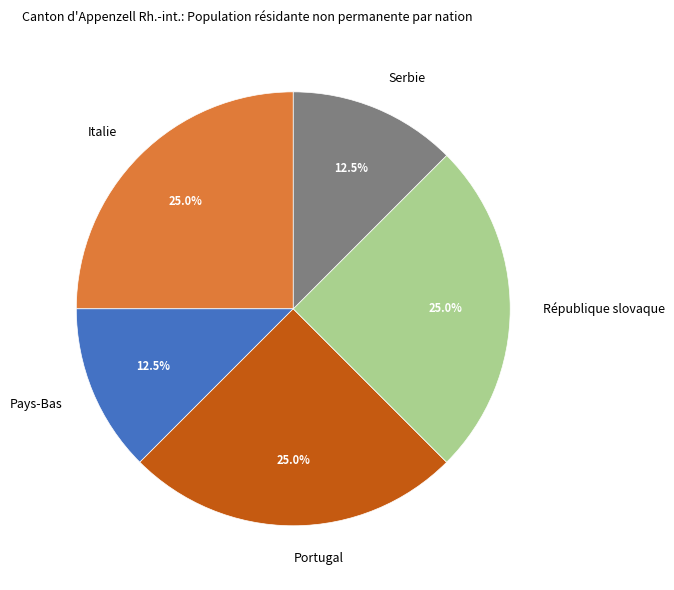

The Pays-Bas slice represents 22% of the pie. True or false?

False